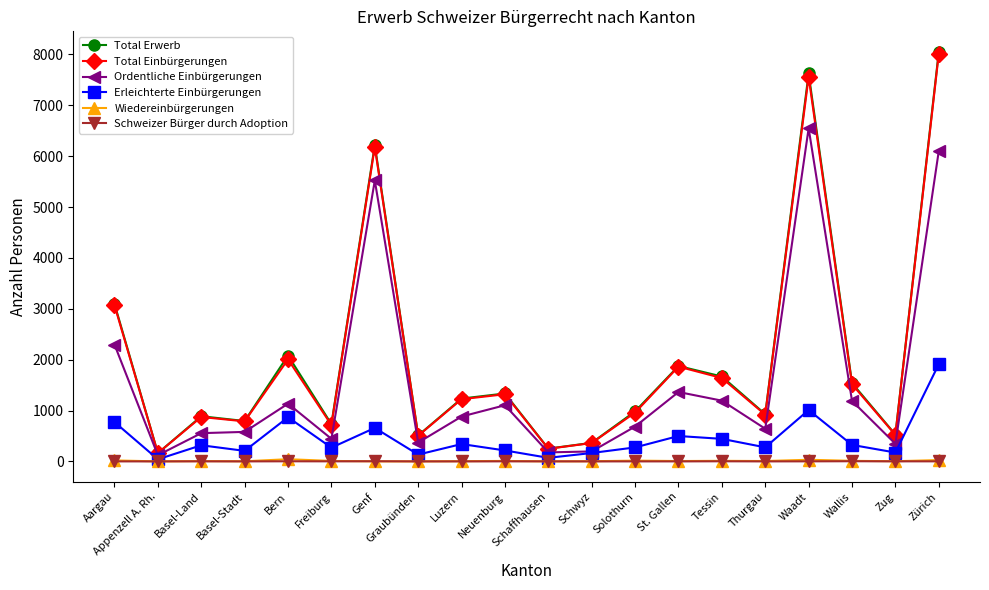

At which category does the chart reach its peak across all series?

Zürich